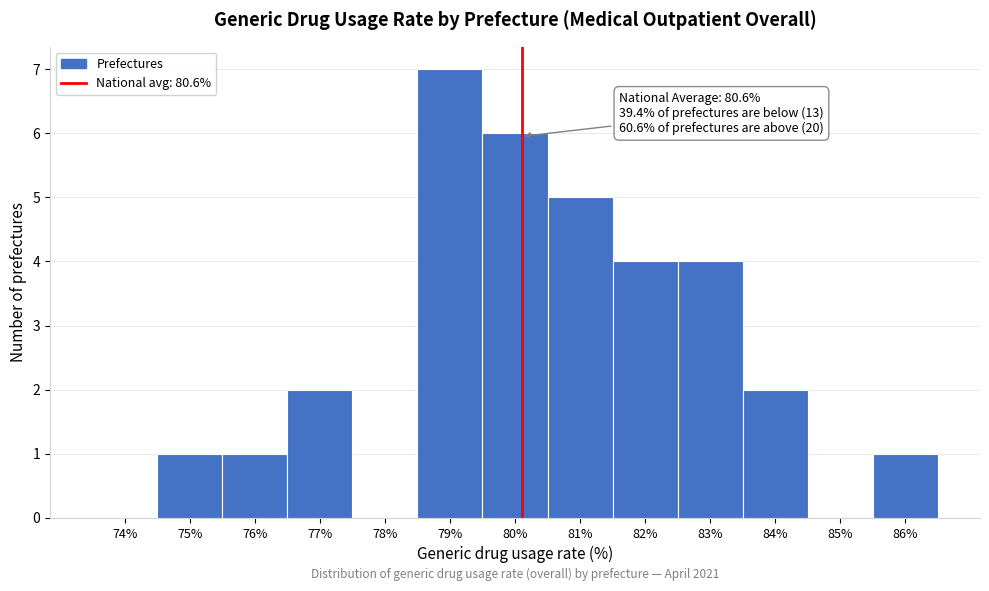

Reading right to left, list all the values displayed in this chart.

86%=1	85%=0	84%=2	83%=4	82%=4	81%=5	80%=6	79%=7	78%=0	77%=2	76%=1	75%=1	74%=0